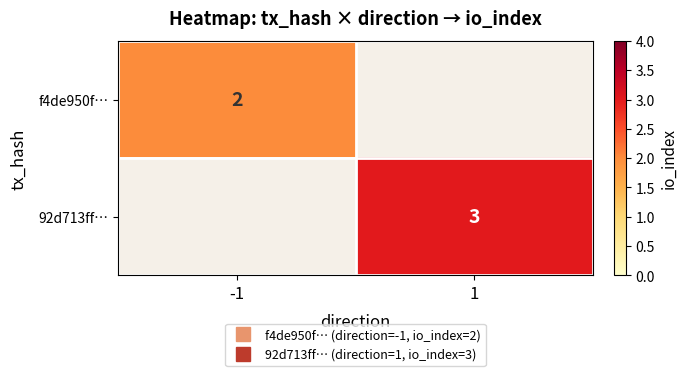

Rank the series at 1 from lowest to highest value.

f4de950f…, 92d713ff…